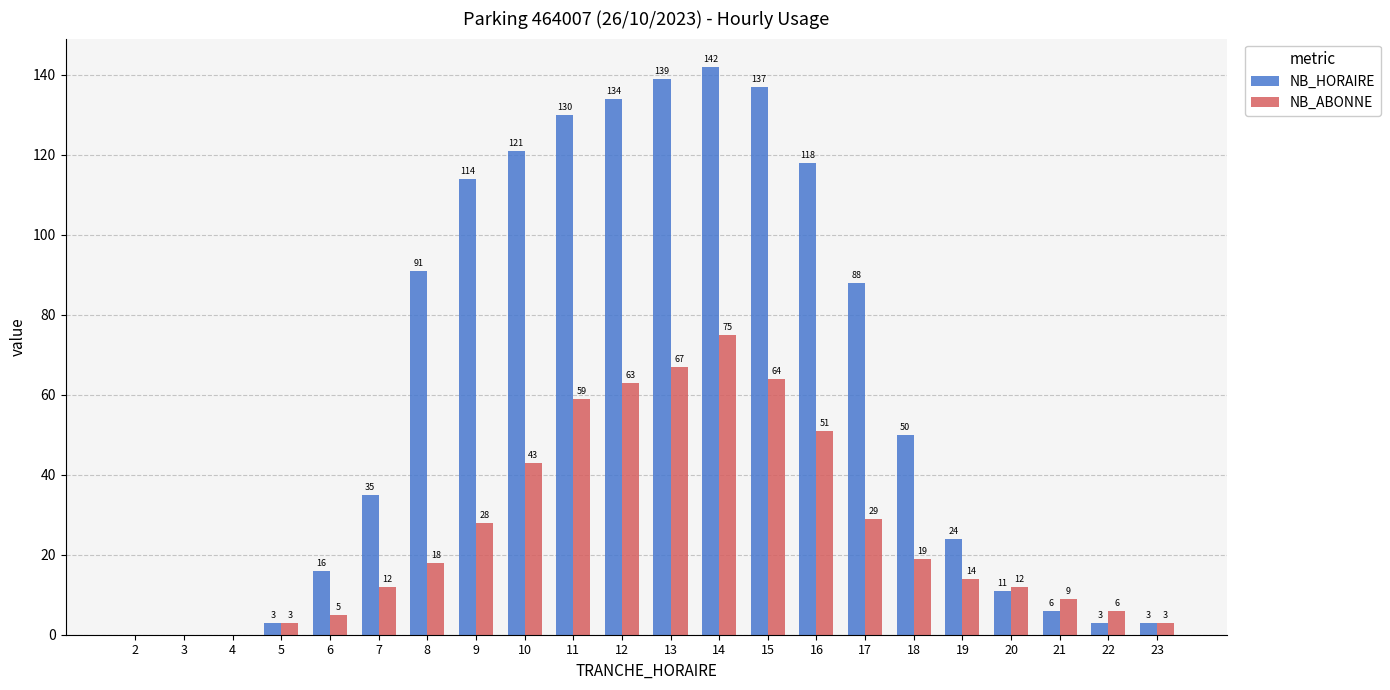

The NB_ABONNE series shows 23 at 8. True or false?

False